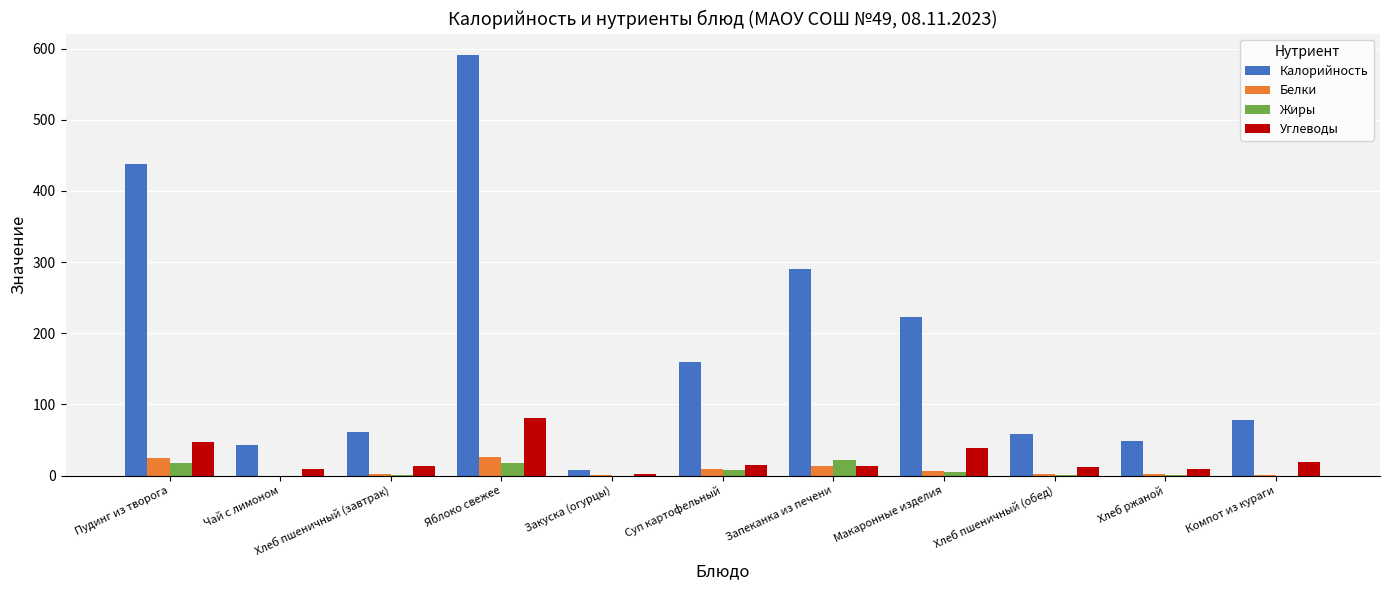

How many groups of bars are there?

11